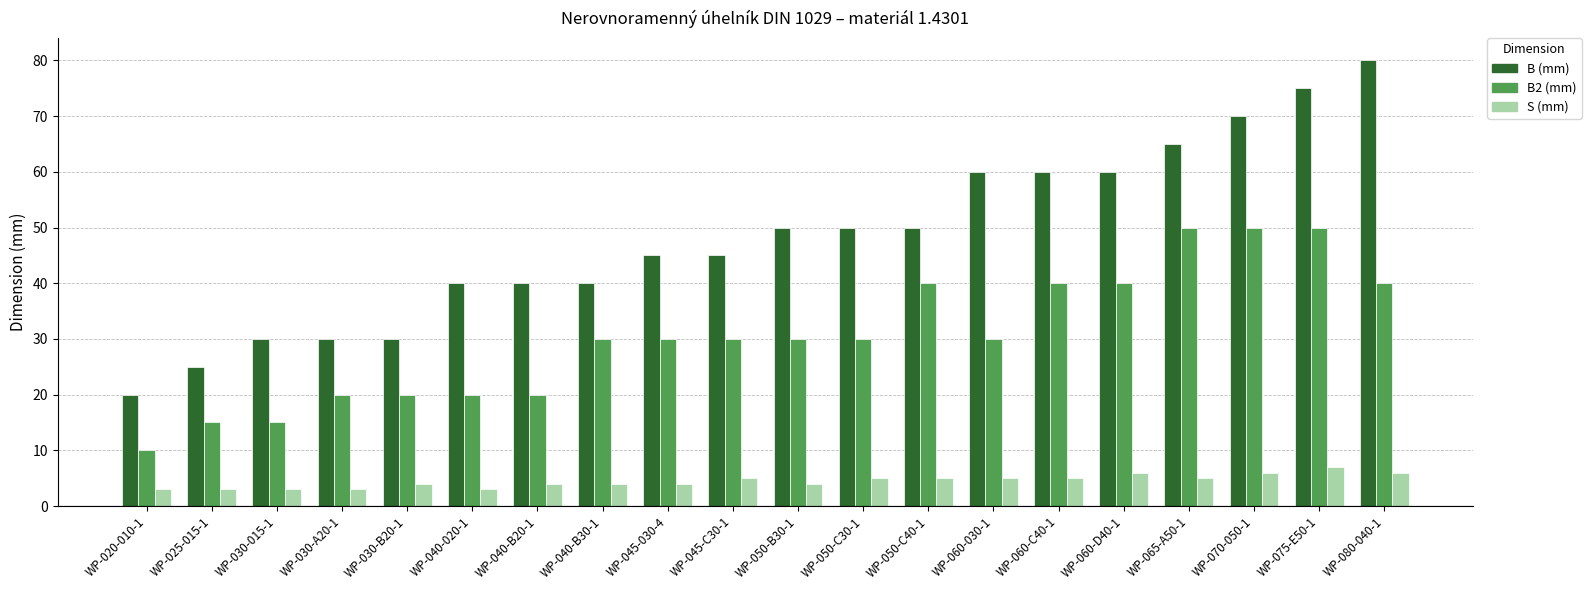

What is the value of the B (mm) bar at the 1st from the left?

20